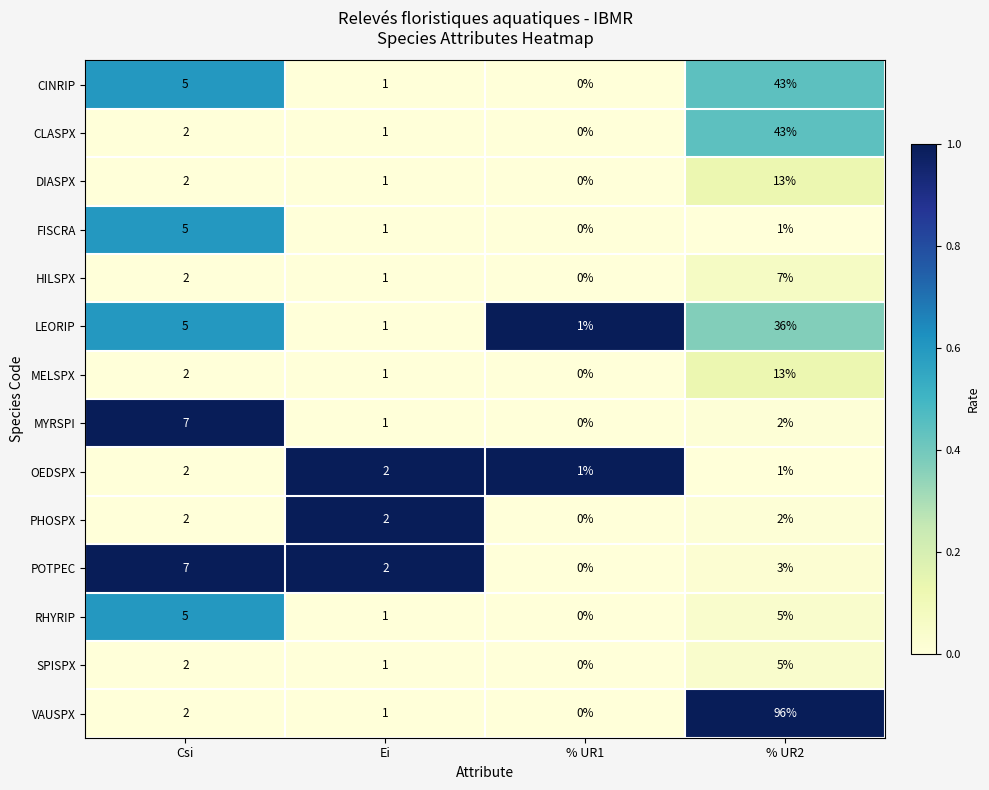

What is the greatest value displayed?

96